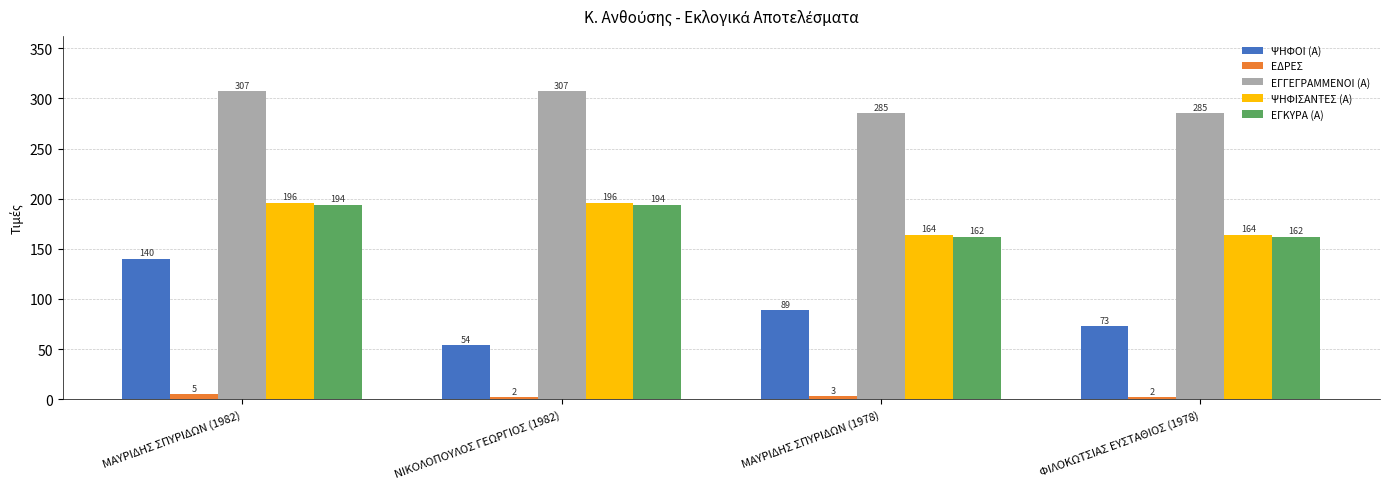

What is the label of the 1st bar from the left?

ΜΑΥΡΙΔΗΣ ΣΠΥΡΙΔΩΝ (1982)